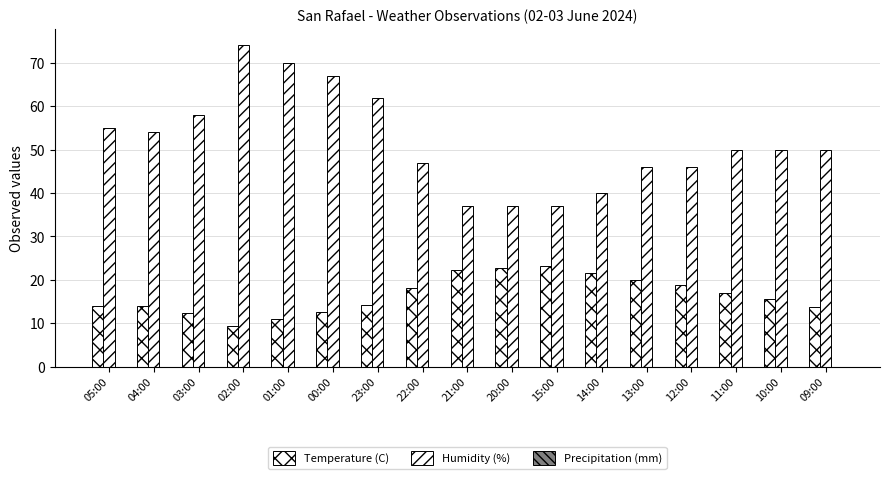

What position from the left is 02:00?

4